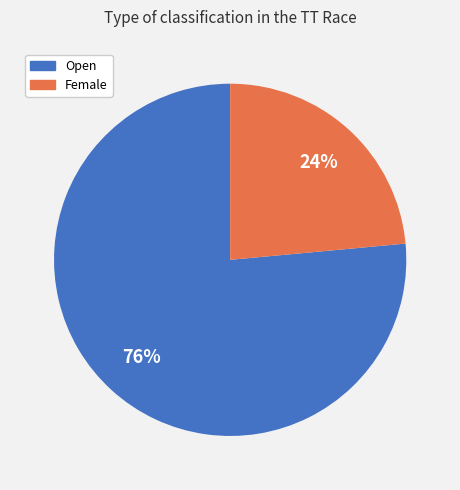

To the nearest percent, what portion does Female represent?

24%